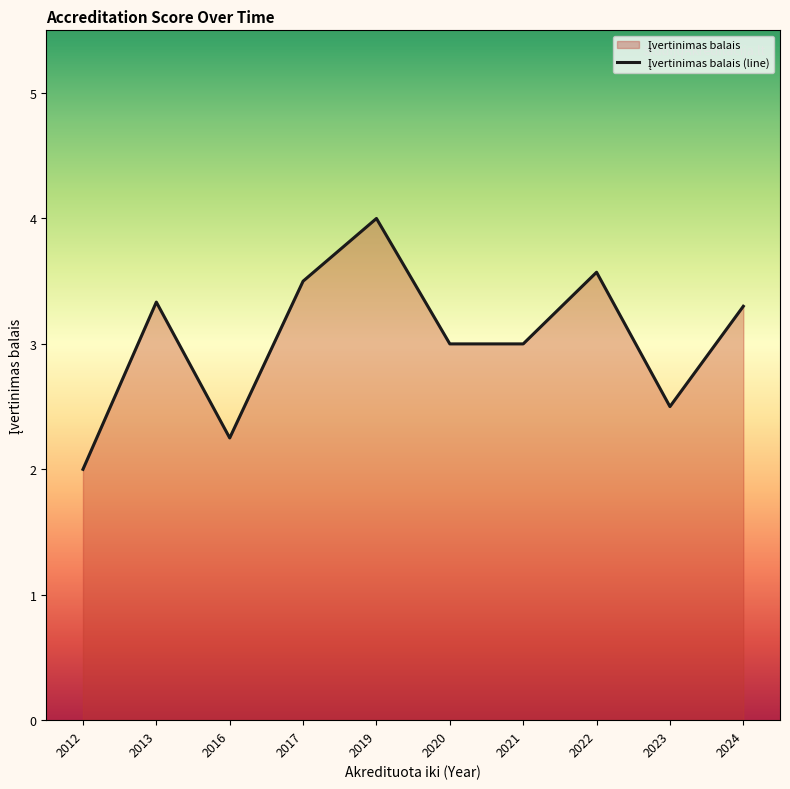

What is the greatest value displayed?

4.0